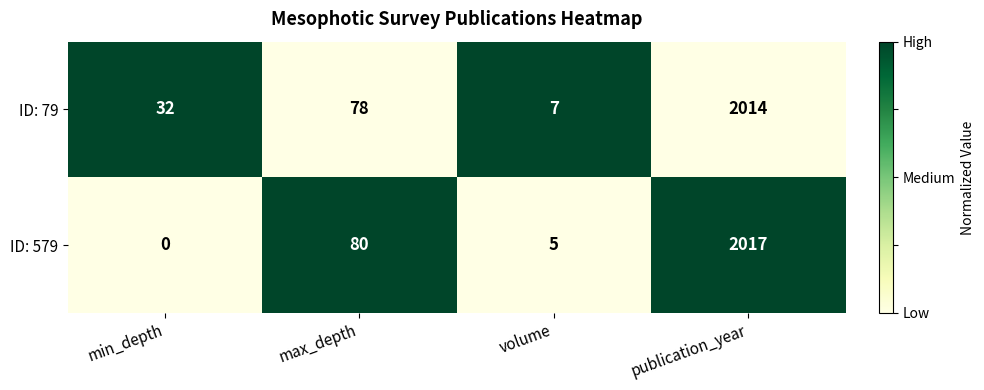

True or false: ID: 579 has a value of 5 at volume.

True